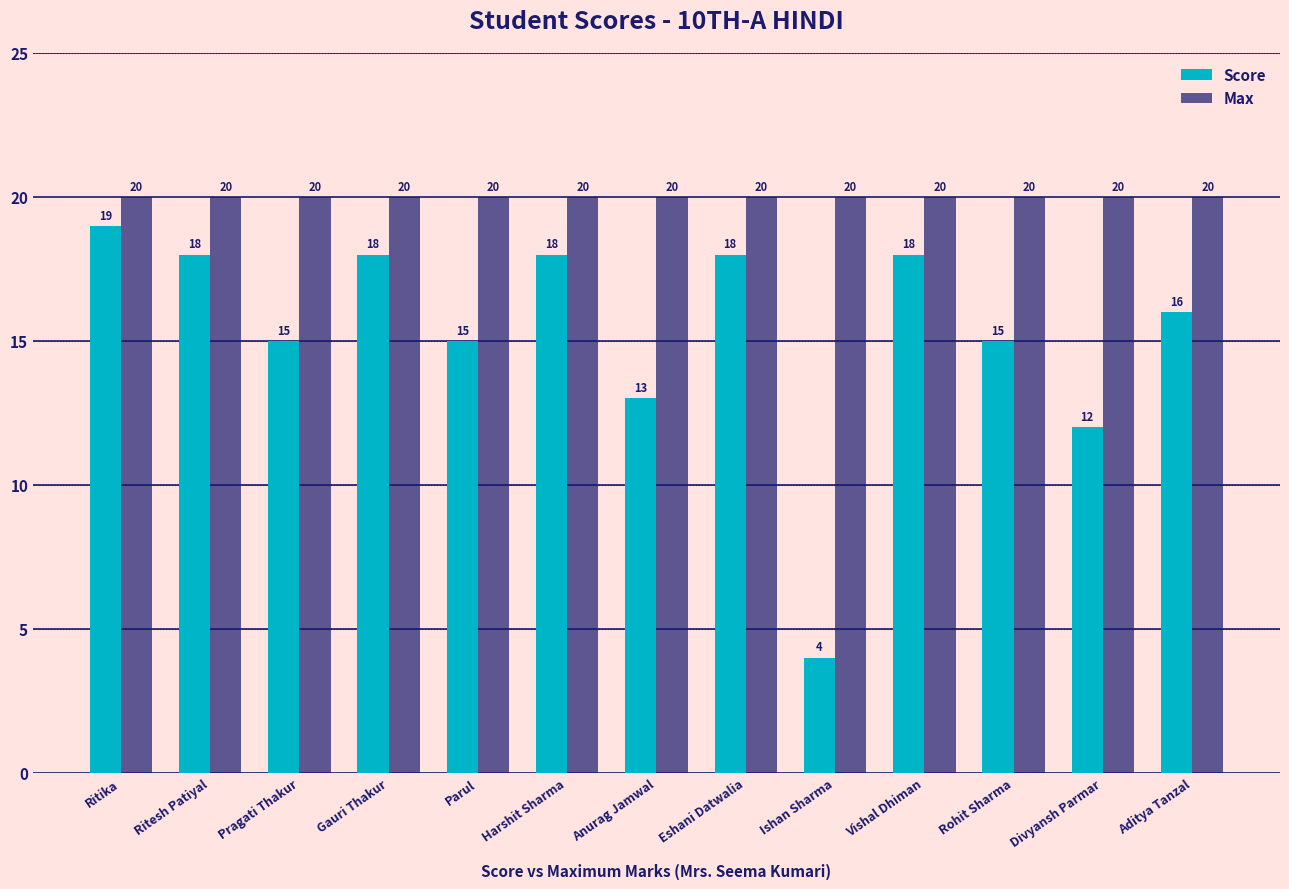

Which label corresponds to the smallest value in the chart?

Ishan Sharma